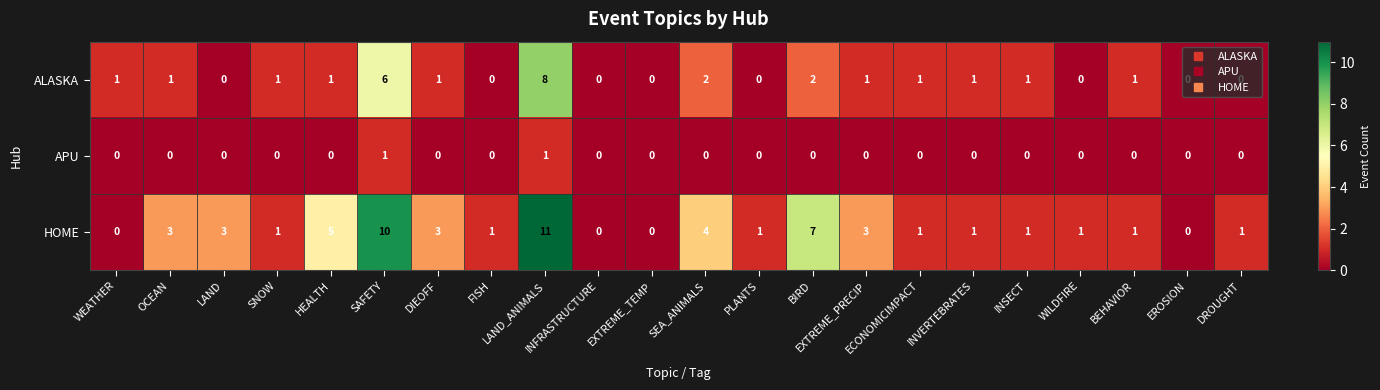

Rank the series by their average value, from lowest to highest.

APU, ALASKA, HOME